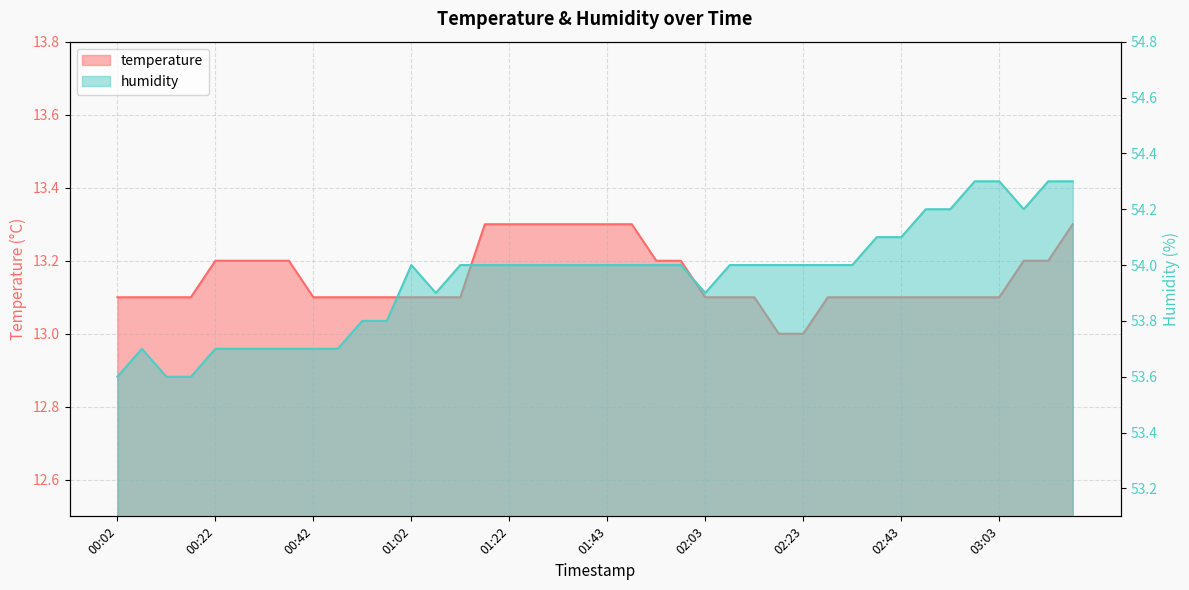

Is it true that temperature equals 13.3 at 01:17?

True